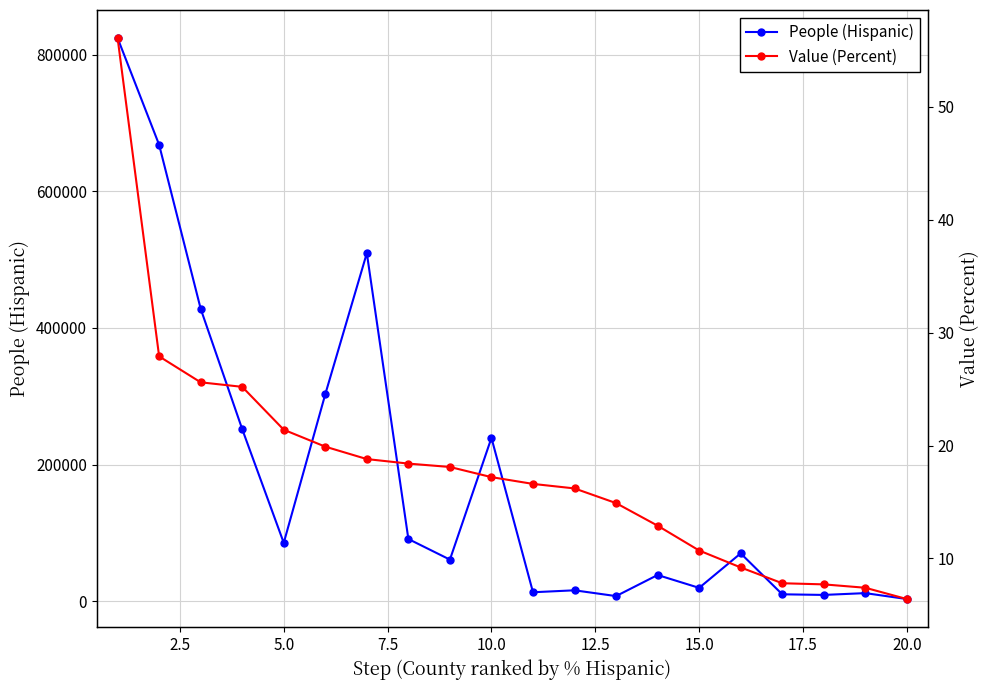

At how many categories does at least one series exceed 281653?

5